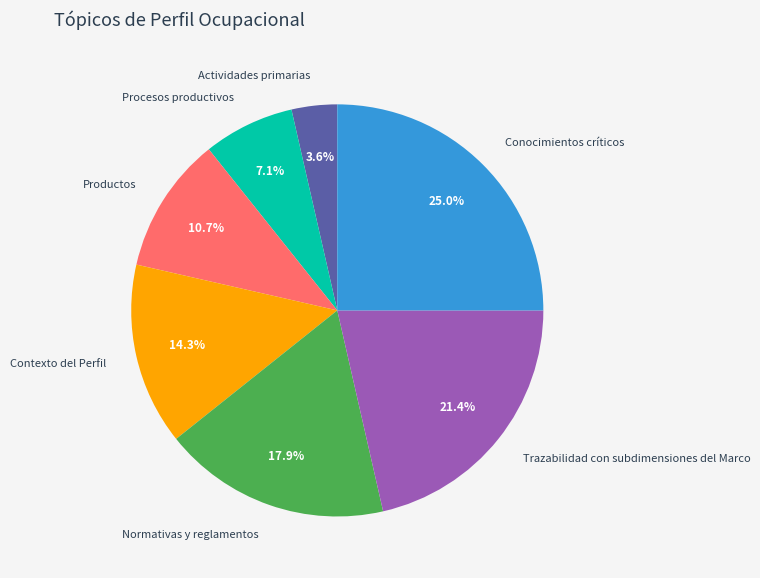

True or false: Trazabilidad con subdimensiones del Marco accounts for 13% of the total.

False